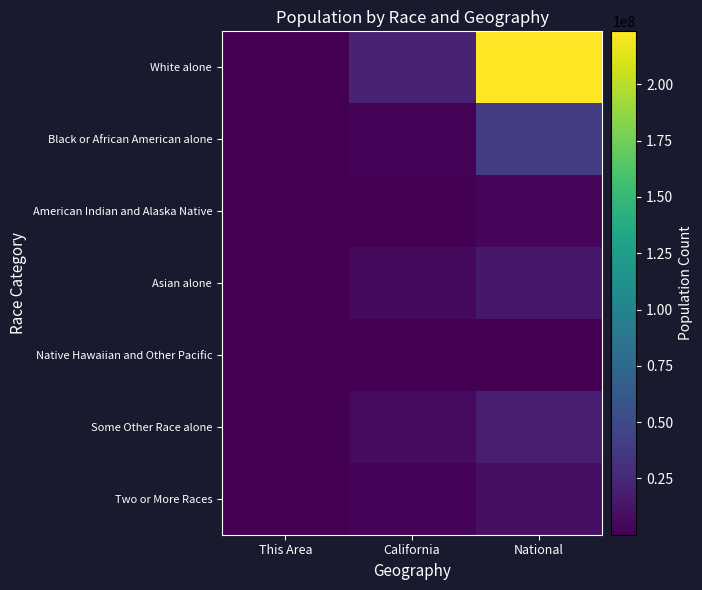

What is the minimum value shown in the chart?

228